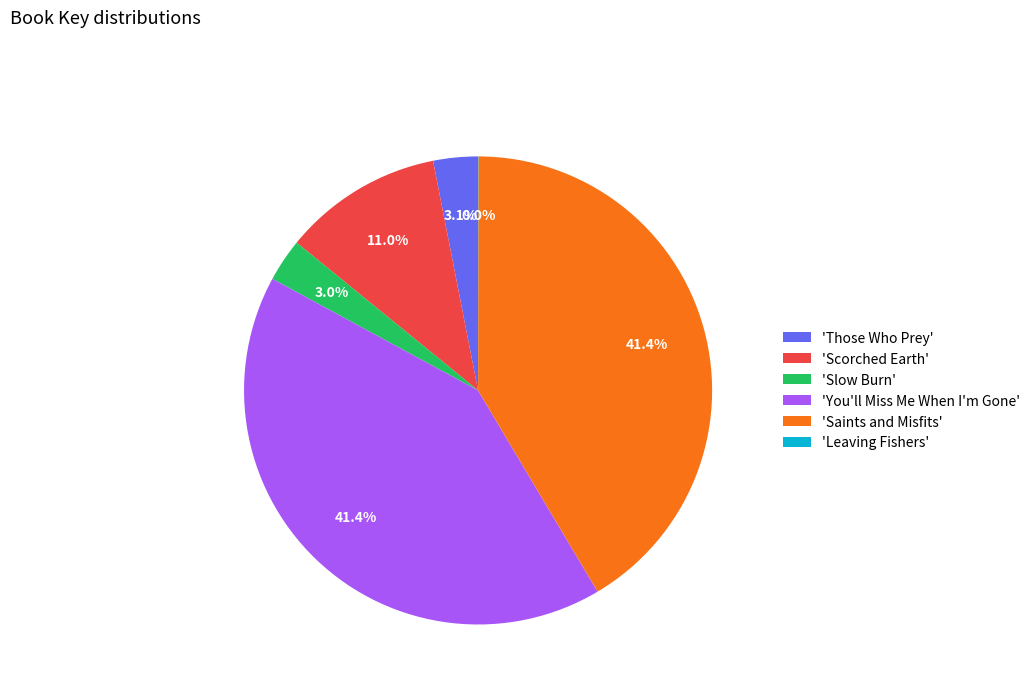

Approximately how many times larger is the value at 'Scorched Earth' compared to 'Saints and Misfits'?

0.3